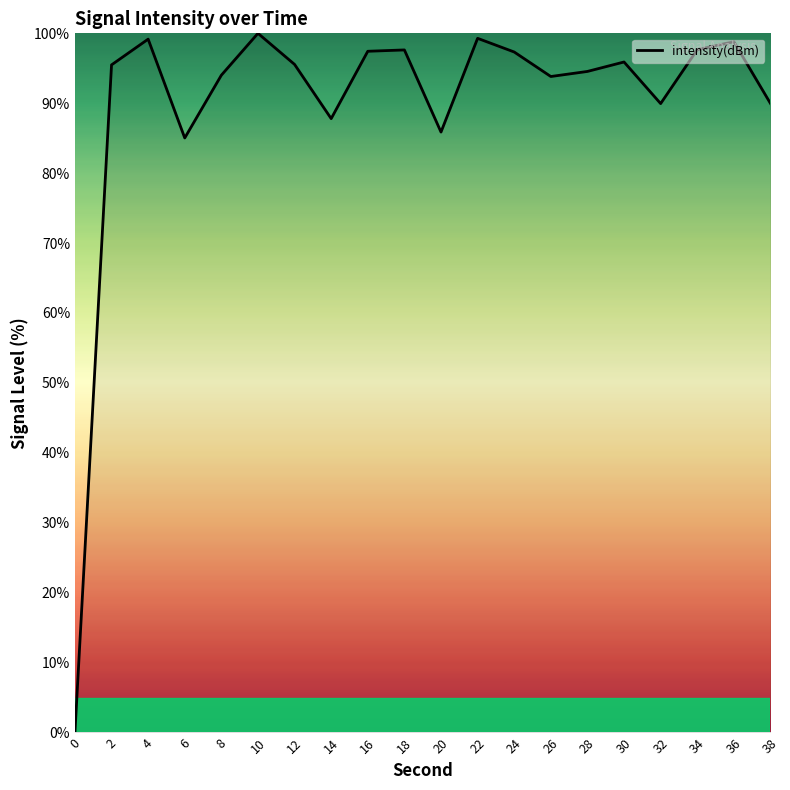

Where is the first local minimum?

6